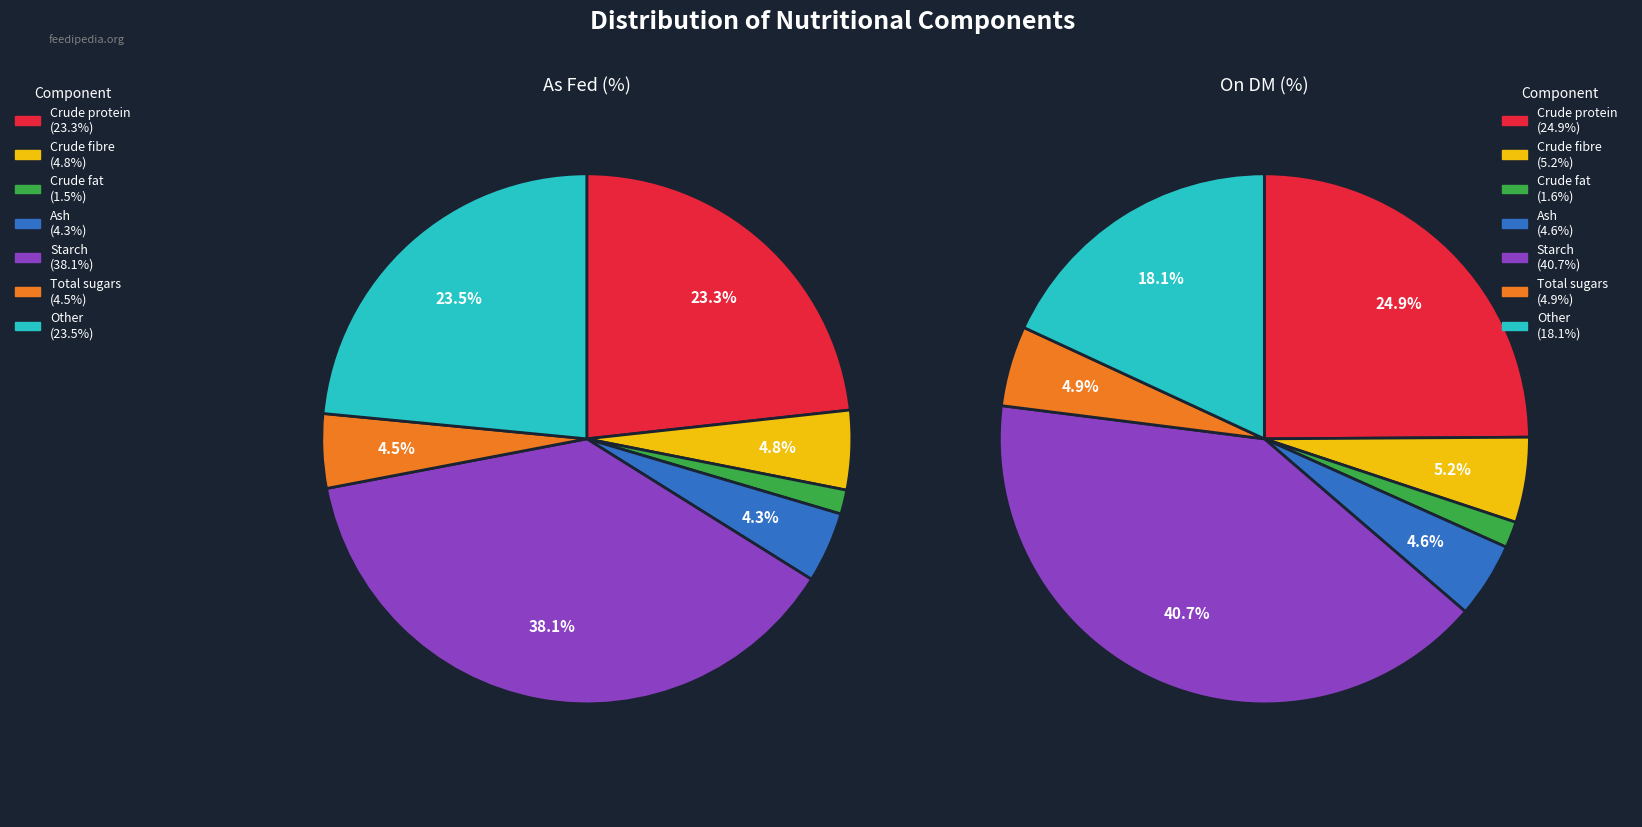

Does any single category account for the majority?

No